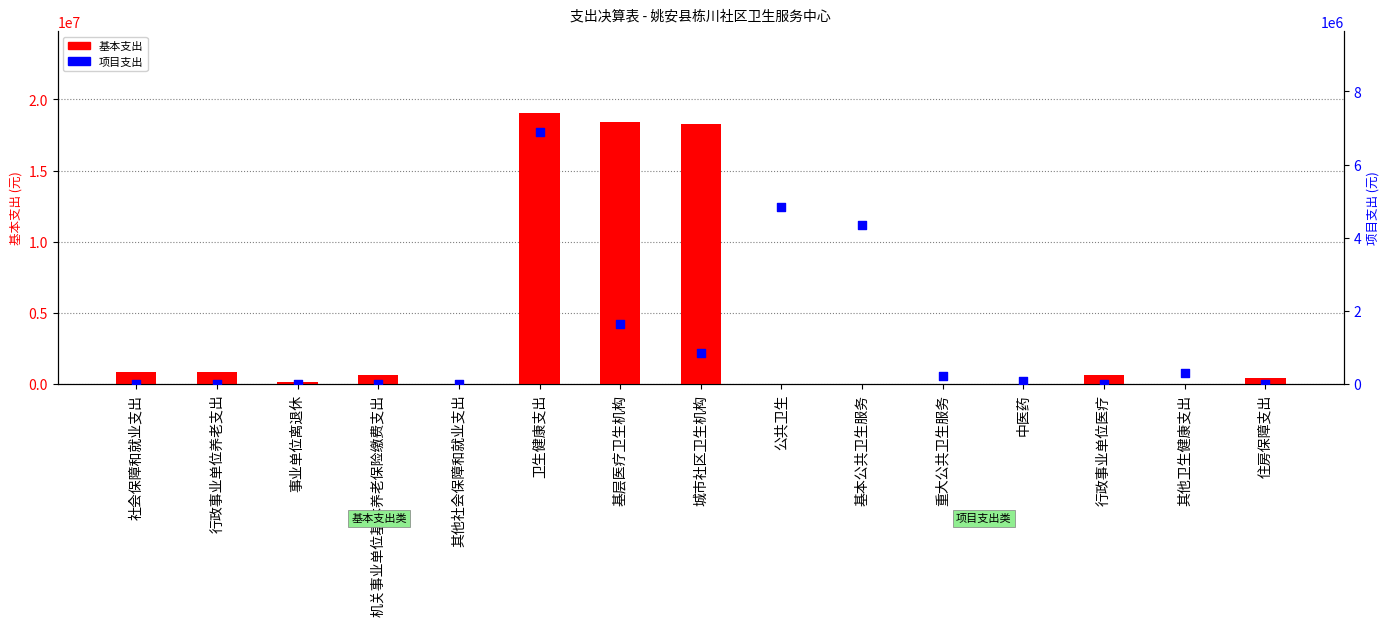

At how many categories does at least one series exceed 1529115?

5